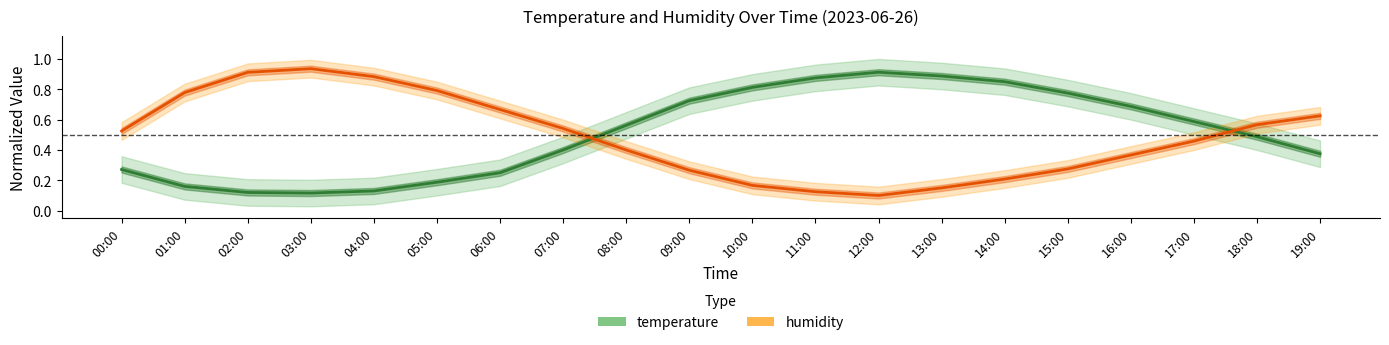

What is the average value of the humidity series?

0.5